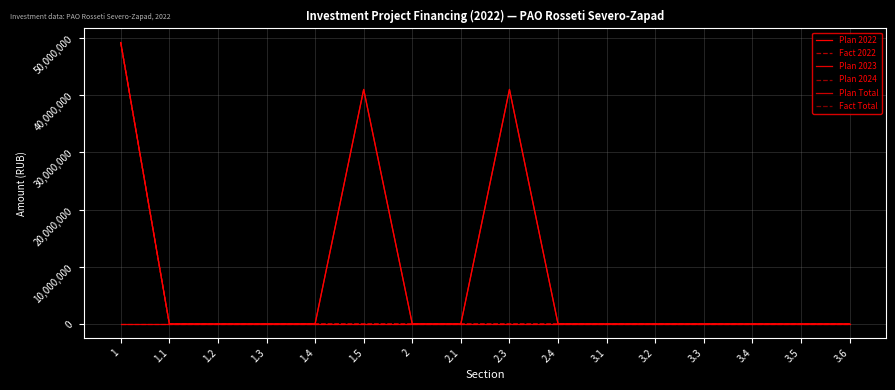

Which label corresponds to the largest value in the chart?

1